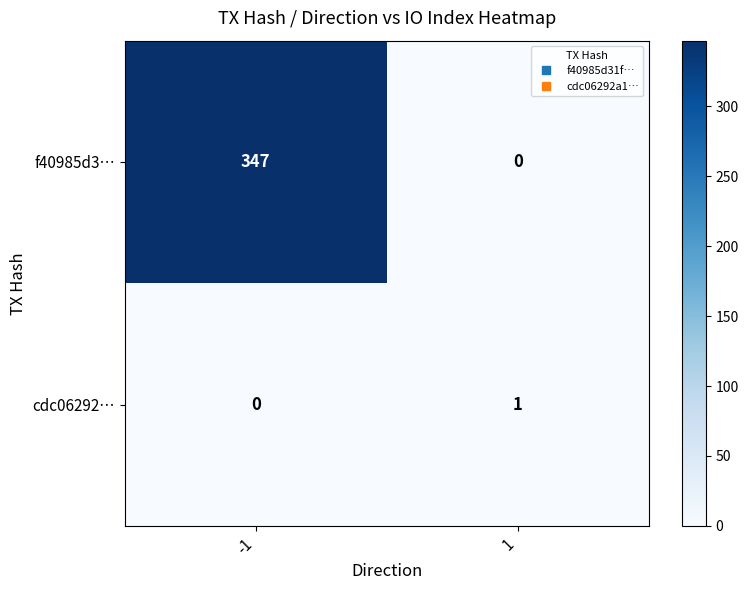

What is the difference between the maximum and minimum values in the f40985d3… series?

347